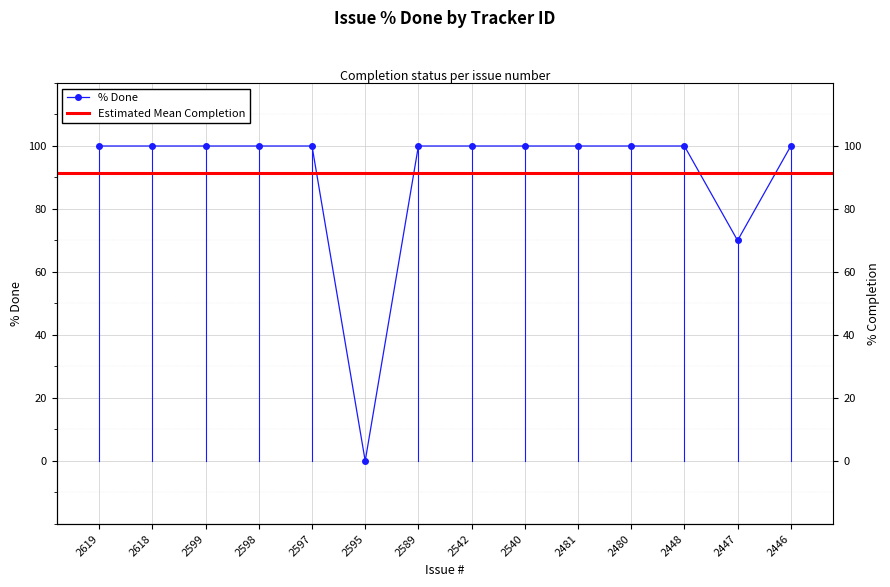

How many data points are less than 100?

2